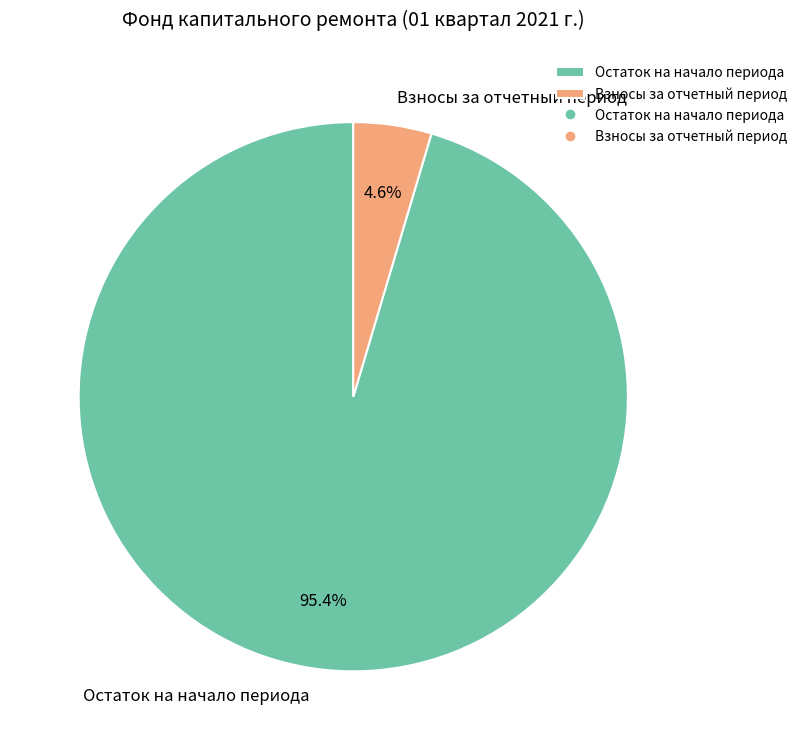

Count the number of slices in the pie.

2